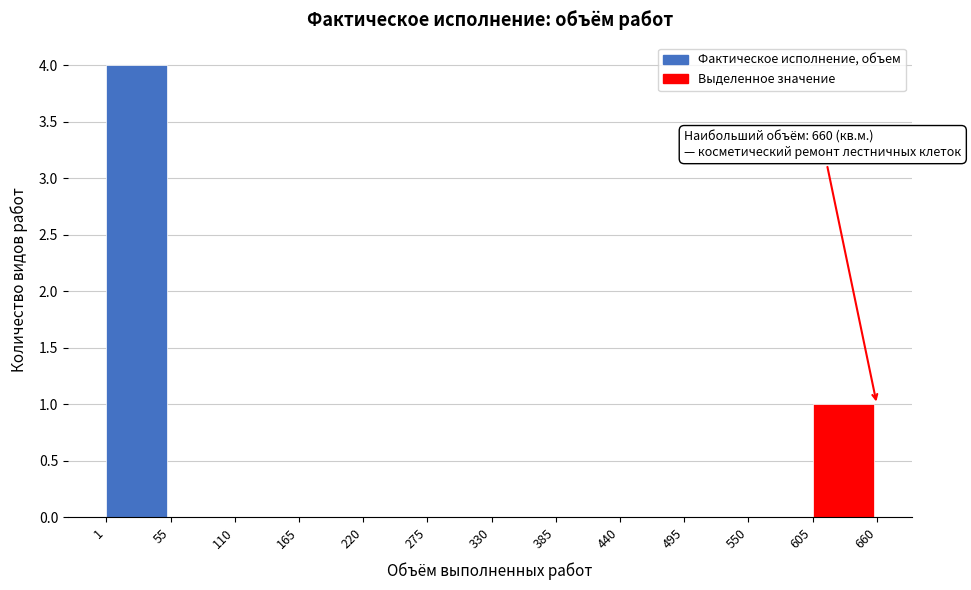

Which range on the x-axis has the tallest bar?

1 to 55